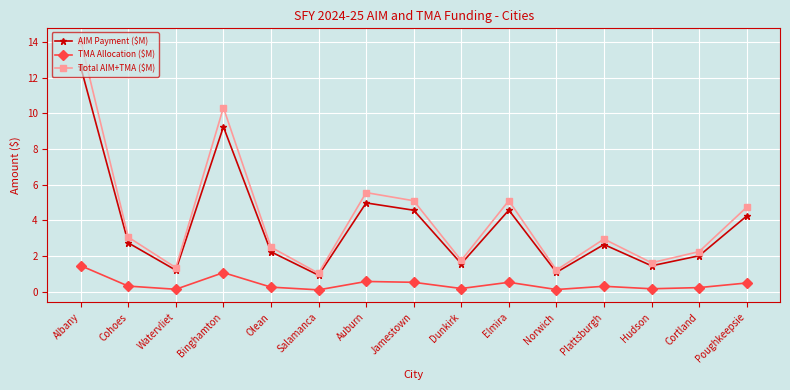

The value of AIM Payment ($M) at Hudson is 1.5. True or false?

True